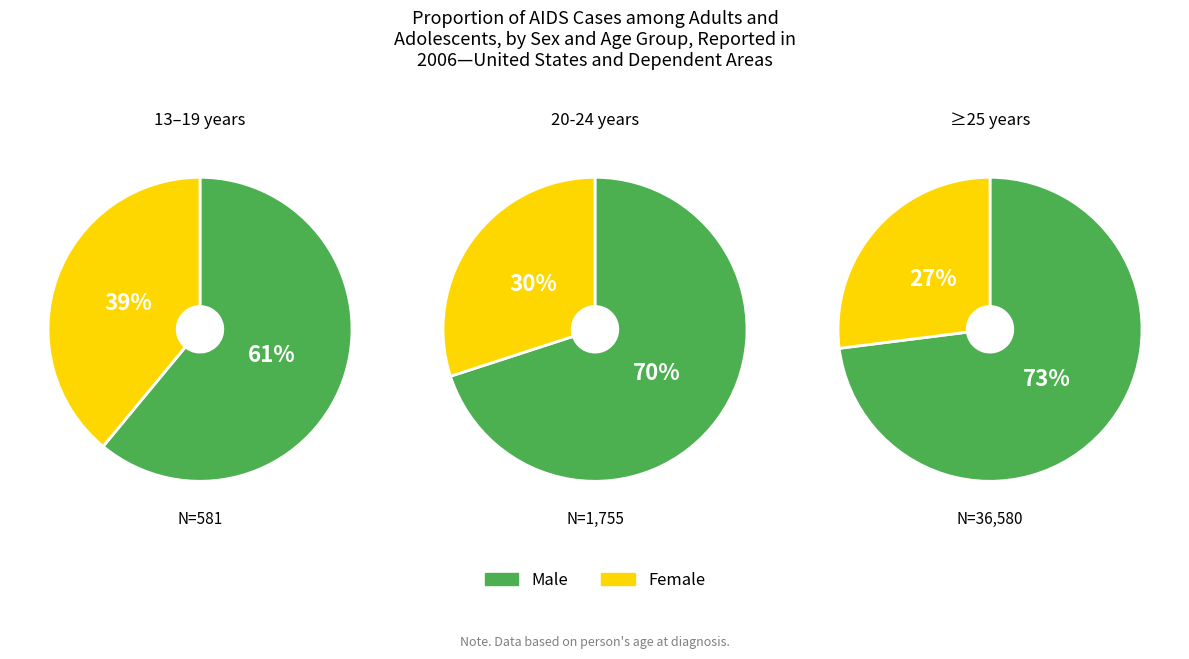

Approximately how many times larger is the value at -47 compared to -47?

1.0